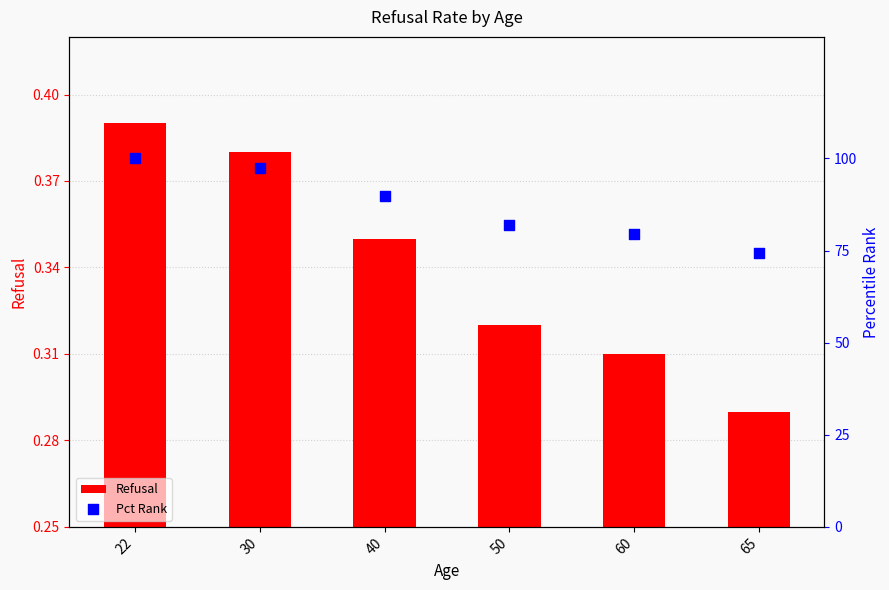

At how many categories does at least one series exceed 61?

6